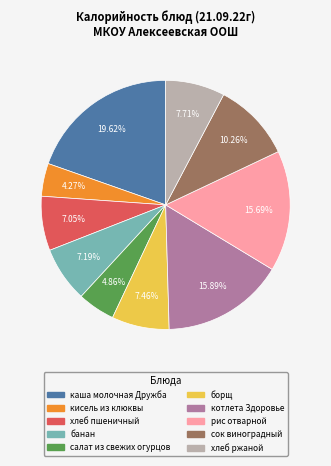

Which slice is the smallest?

кисель из клюквы